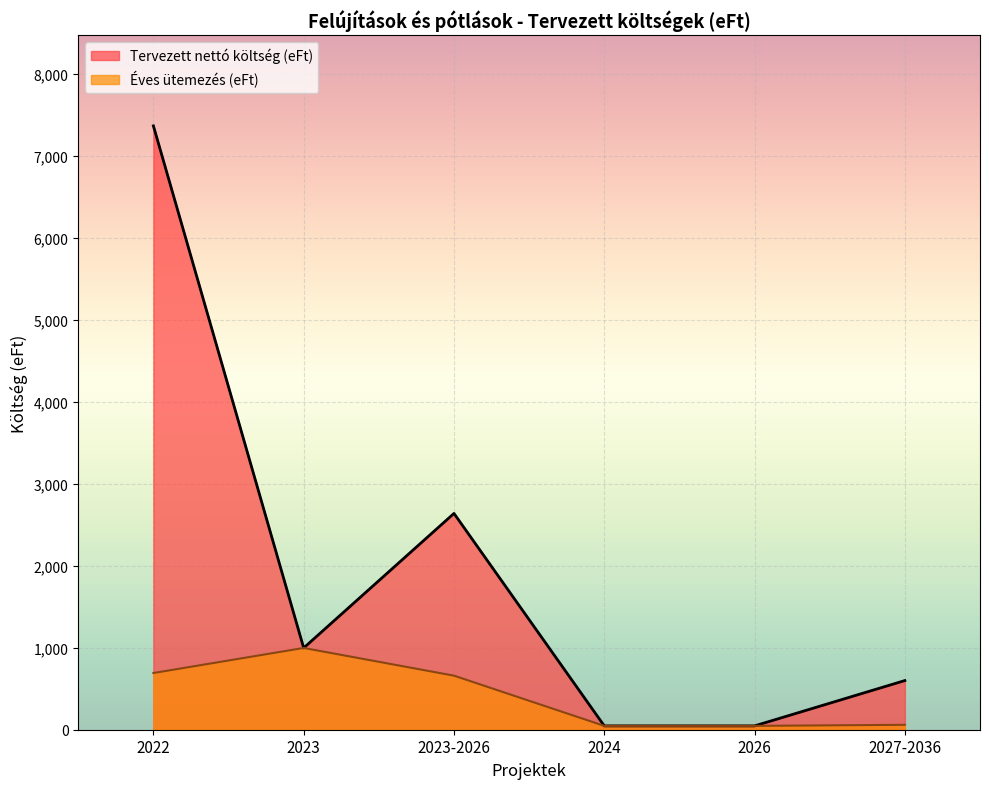

Does the chart display data point markers on the line(s)?

No